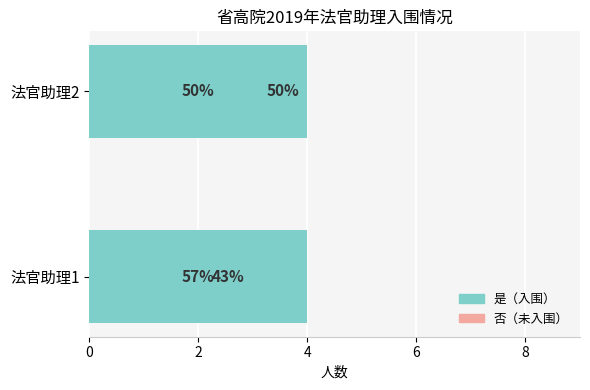

What is the lowest value of the 是 series?

0.5